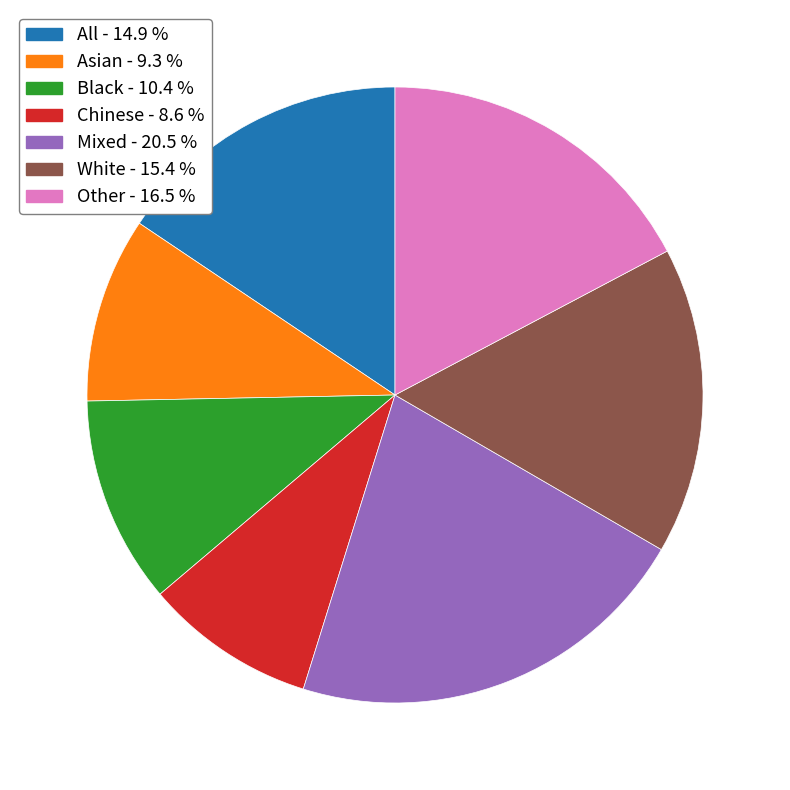

Which has a higher value, All or Other?

Other